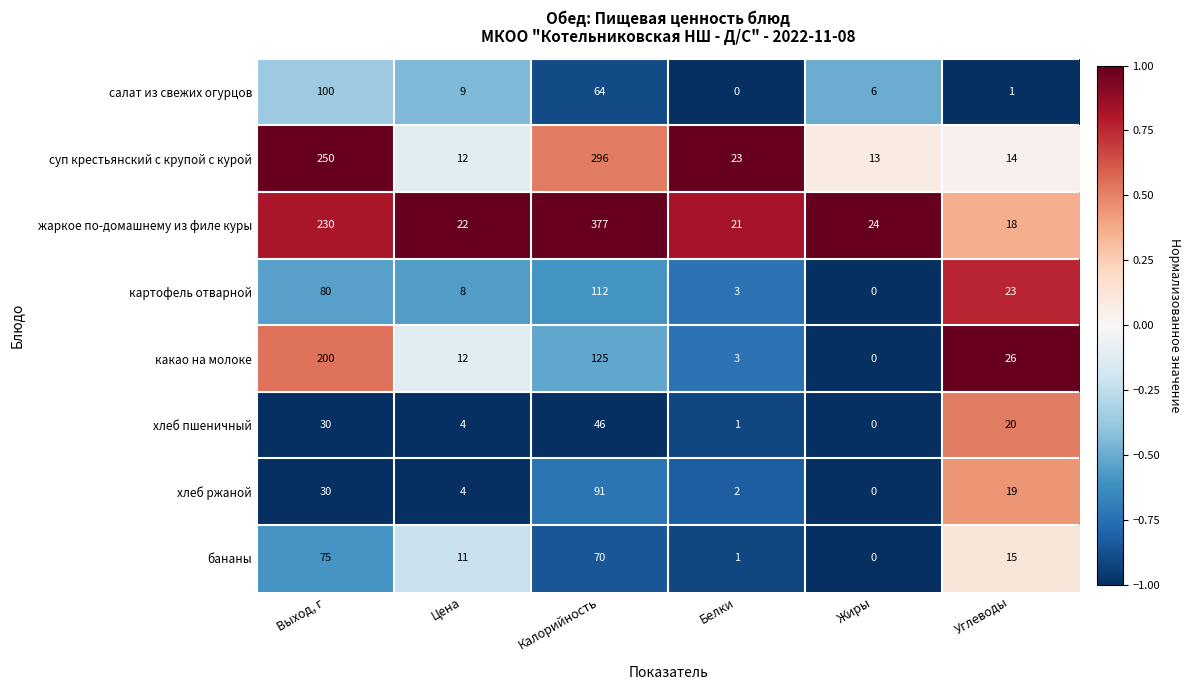

At which label does какао на молоке reach its peak?

Выход, г